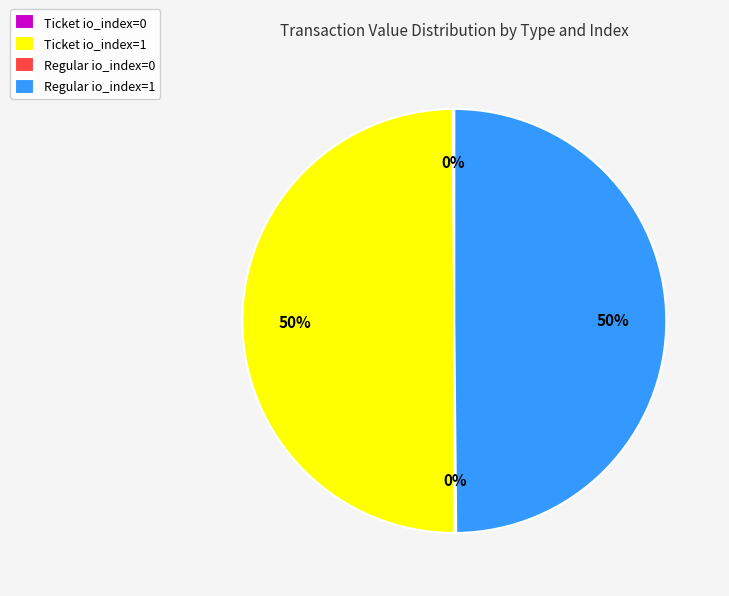

True or false: Regular io_index=1 accounts for 50% of the total.

True